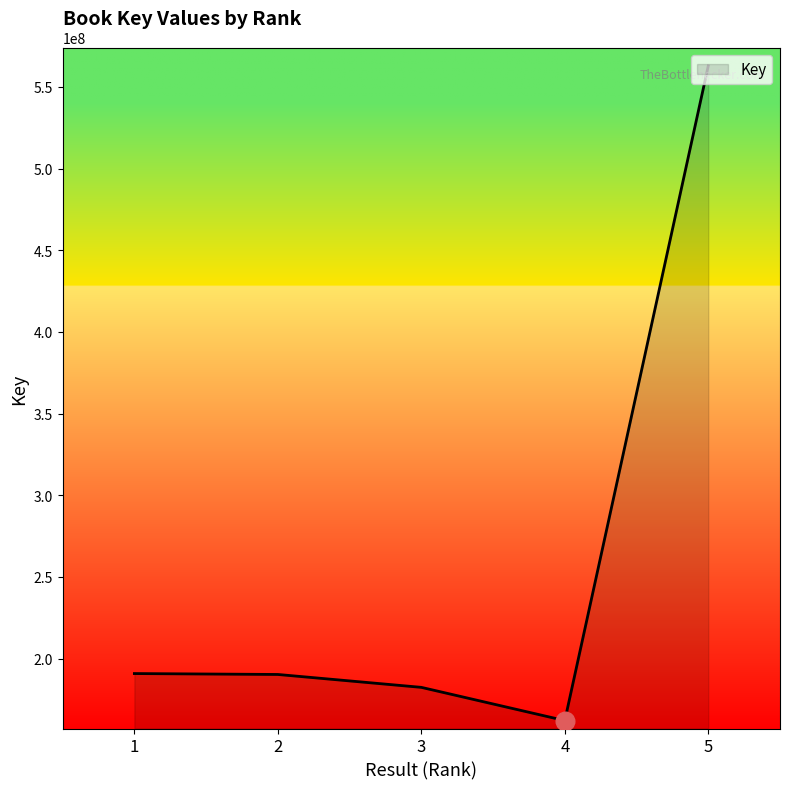

Approximately how many times larger is the value at 5 compared to 1?

2.9